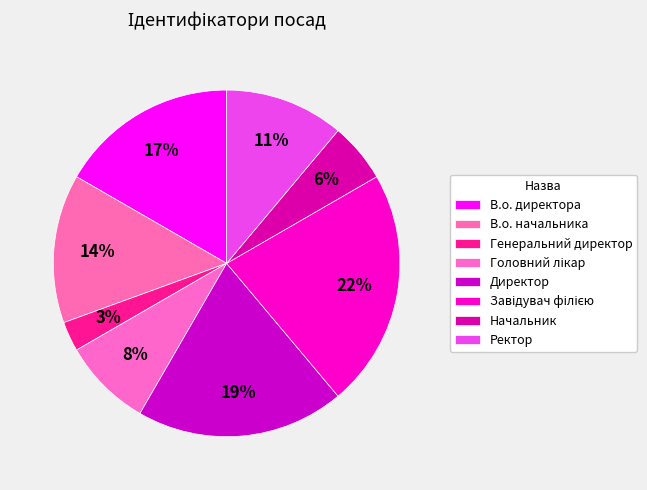

To the nearest percent, what is the difference between the В.о. начальника and Ректор slice percentages?

3%